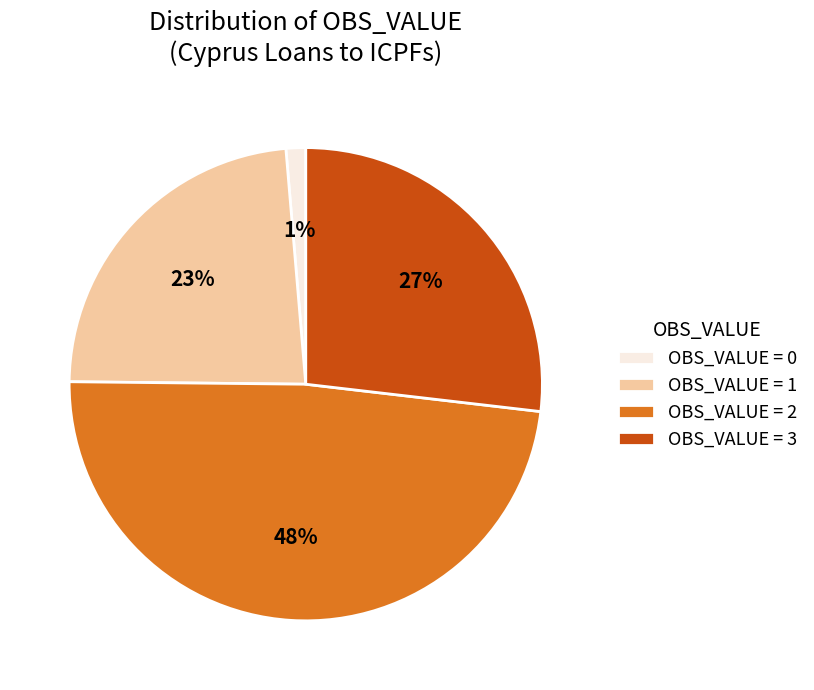

To the nearest percent, what is the difference between the OBS_VALUE = 0 and OBS_VALUE = 3 slice percentages?

26%